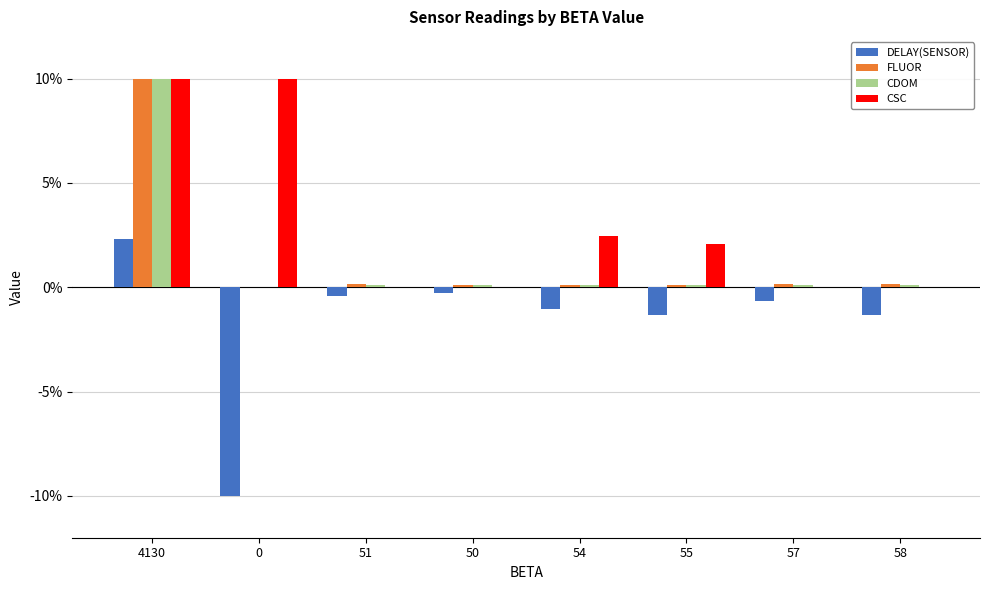

At which category is the sum across all series the highest?

4130